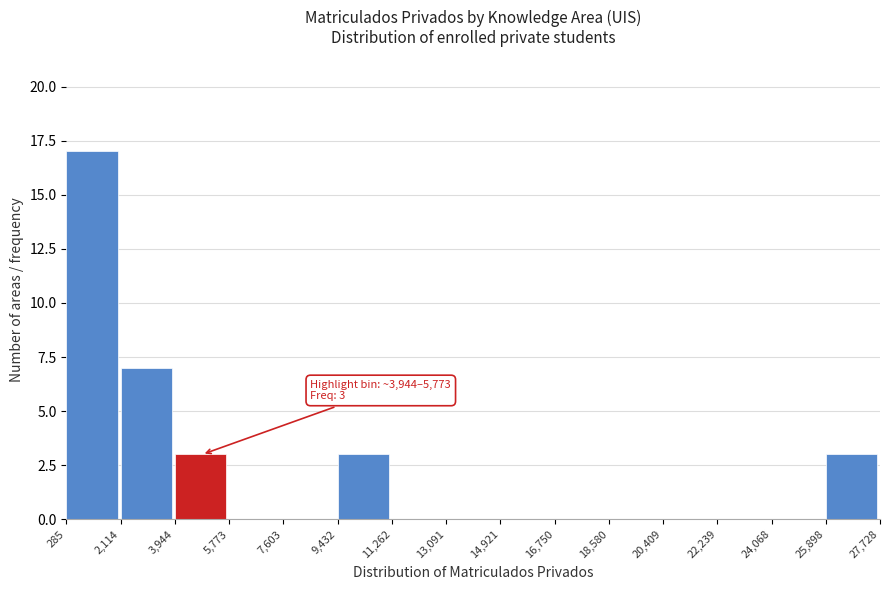

Over which range of the x-axis is the bar tallest?

285 to 2,114